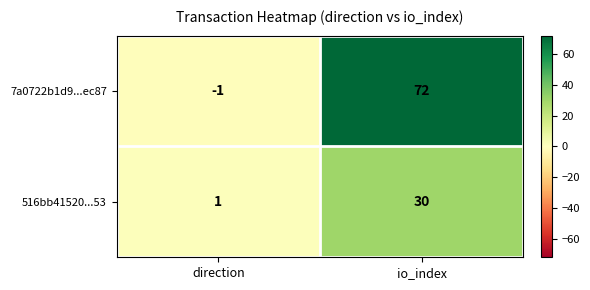

Rank the categories by 516bb41520...53 value from highest to lowest.

io_index, direction